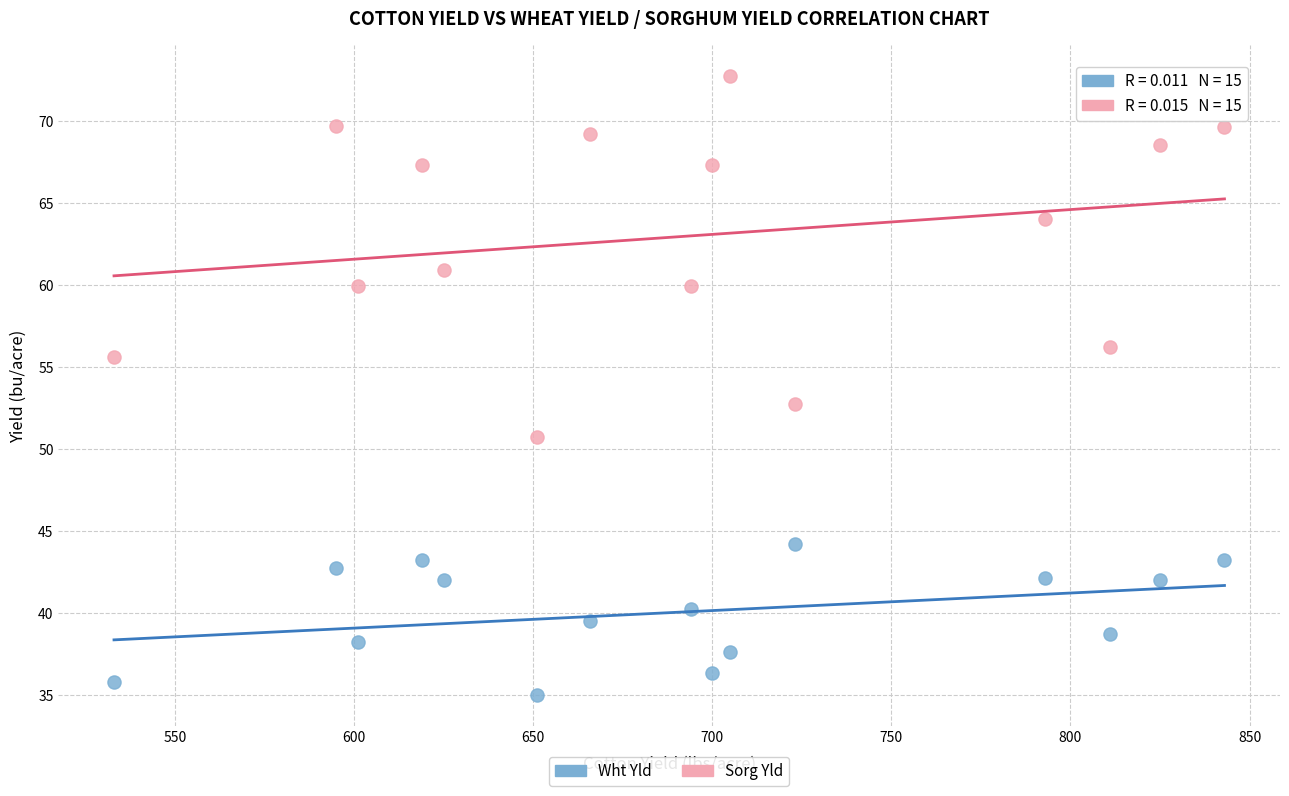

Which series has the widest spread of Y values?

Sorg Yld